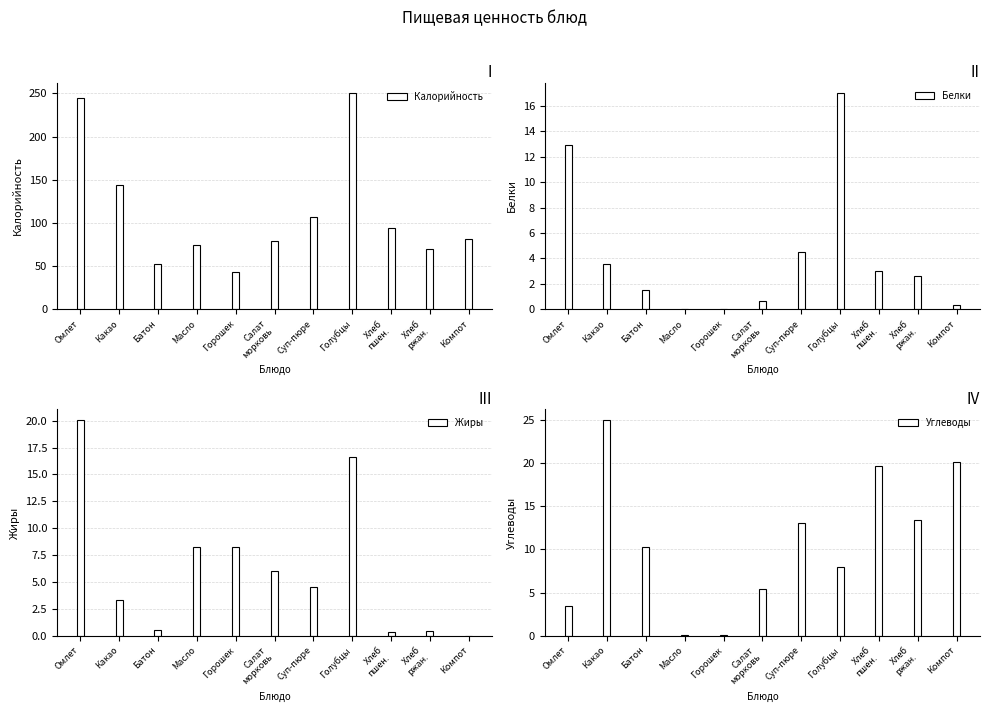

At which label is Жиры closest to 10?

Масло